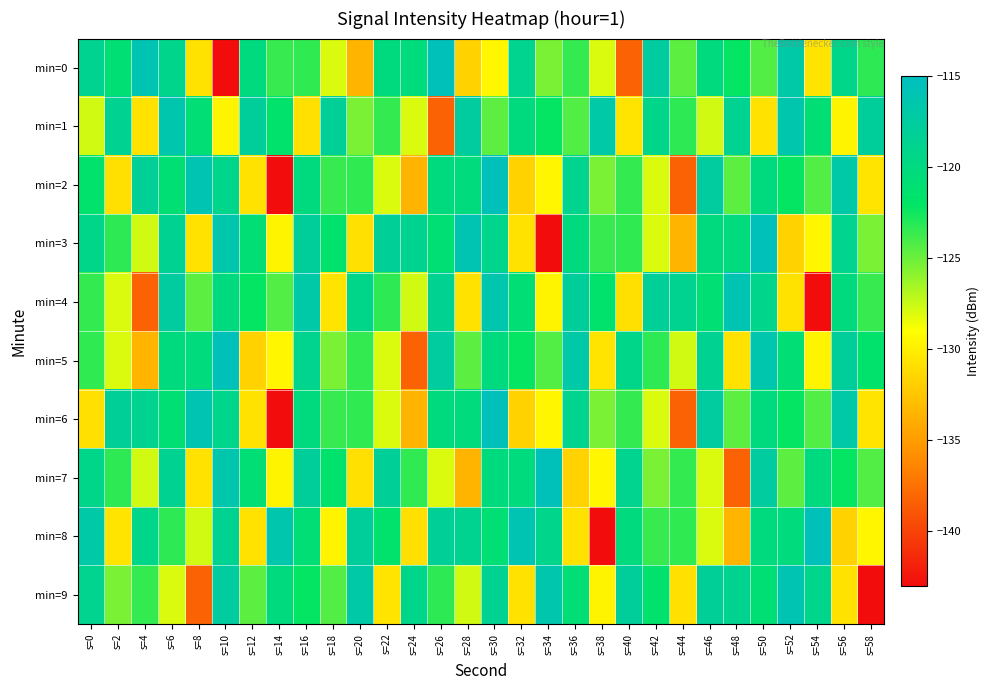

At how many categories does at least one series exceed -126?

30